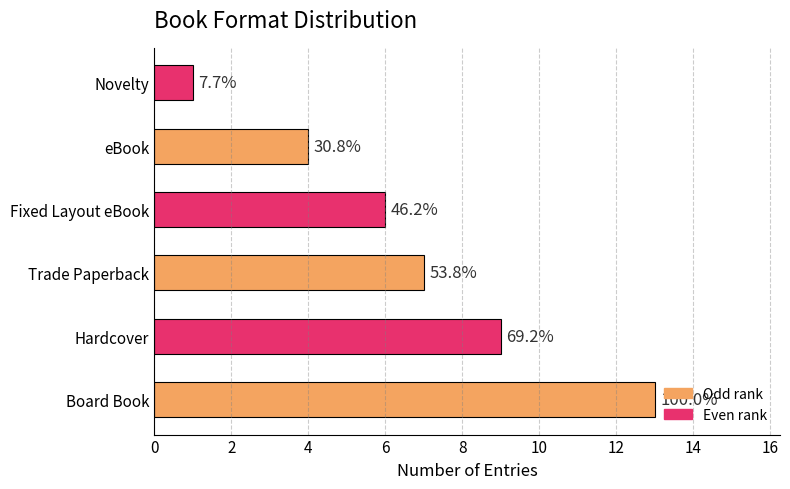

How many bars are there in total?

6